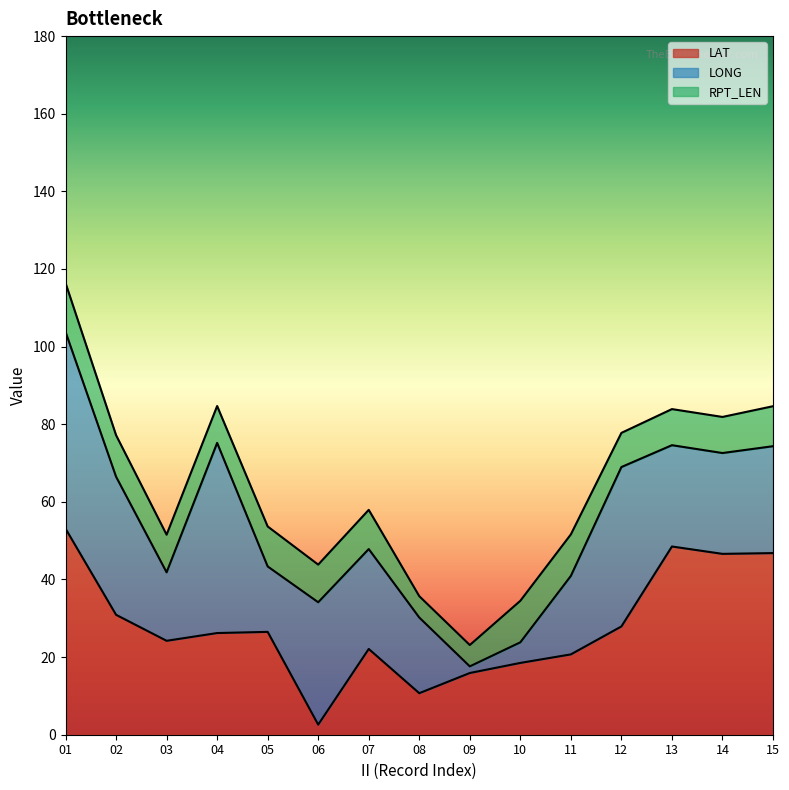

At which label does LONG first exceed 86?

01